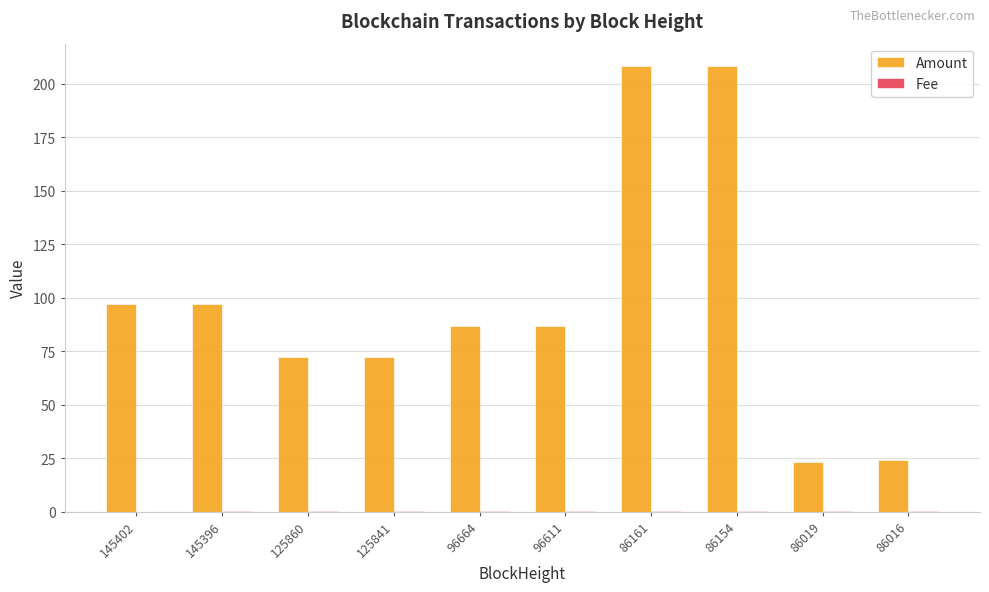

What is the sum of the Amount values at 145402 and 86019?

120.1